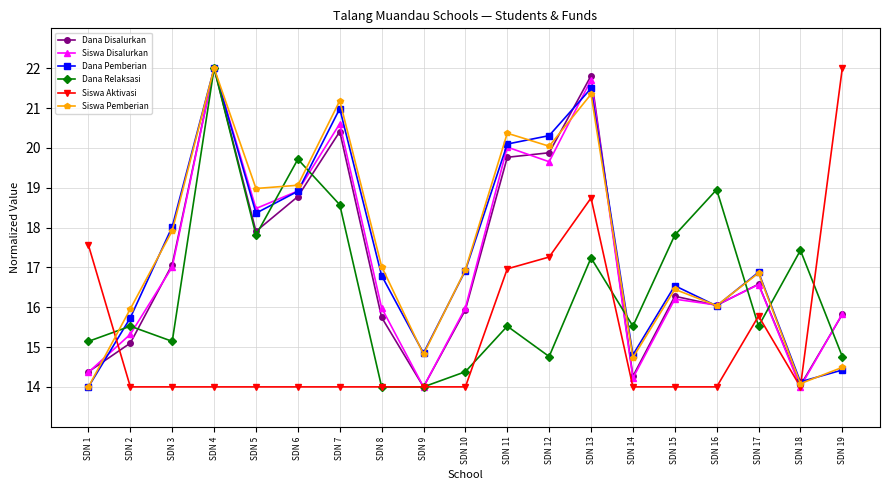

What is the difference between the Dana Relaksasi values at SDN 10 and SDN 5?

3.4